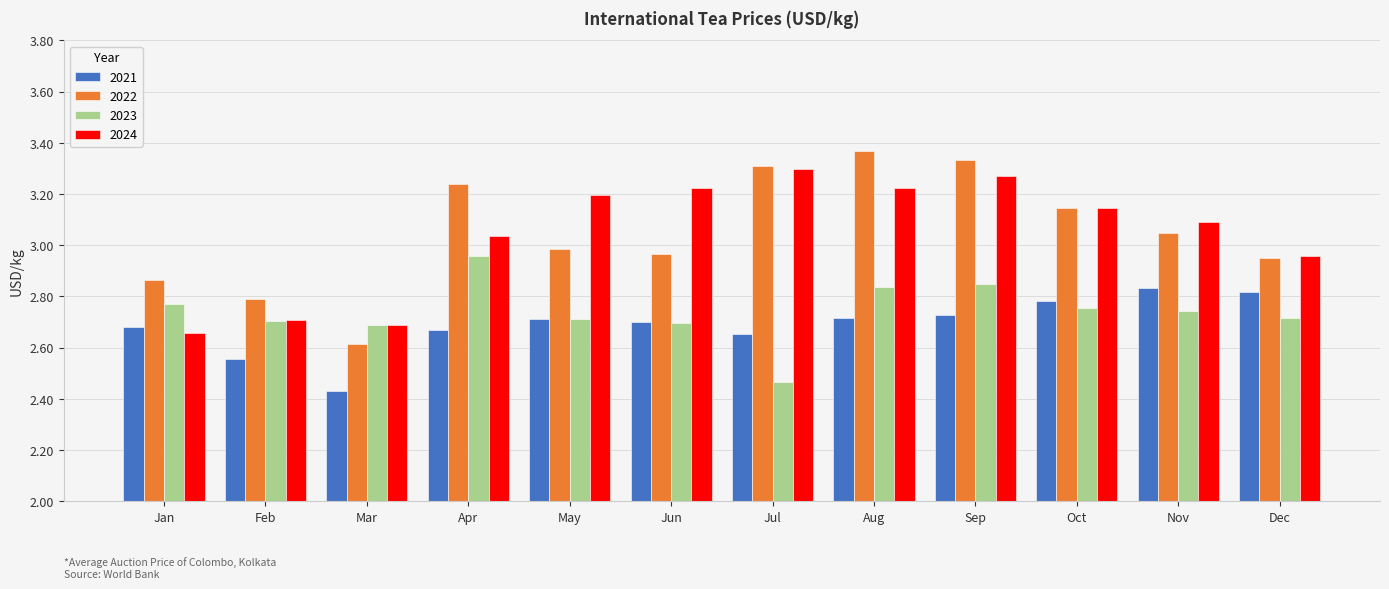

What is the total value across all series at Sep?

12.2